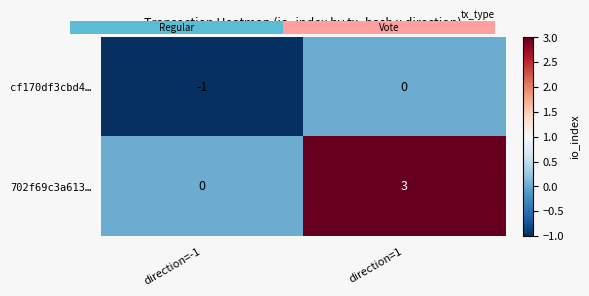

Which category has the lowest value in the 702f69c3a613… series?

direction=-1